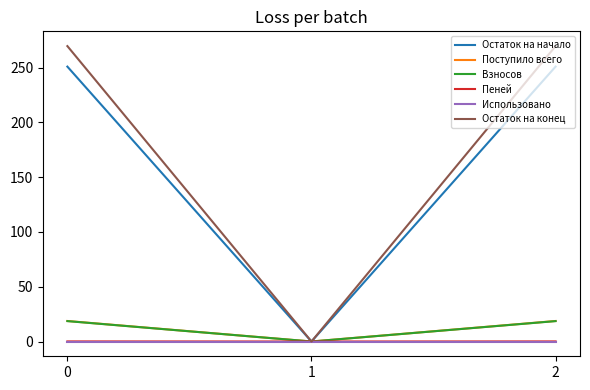

Which category has the lowest value across all series?

1